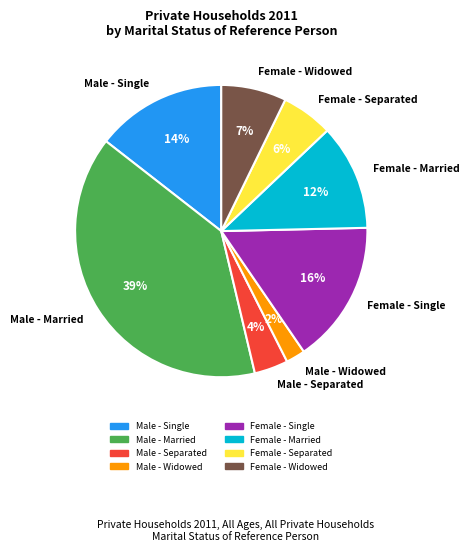

To the nearest percent, what portion does Female - Widowed represent?

7%